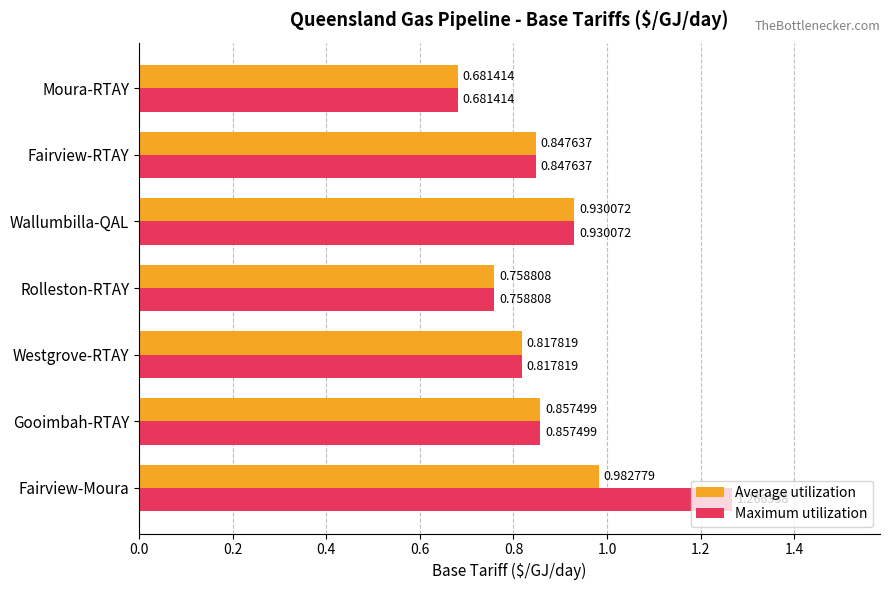

Which series has the largest total across all categories?

Maximum utilization